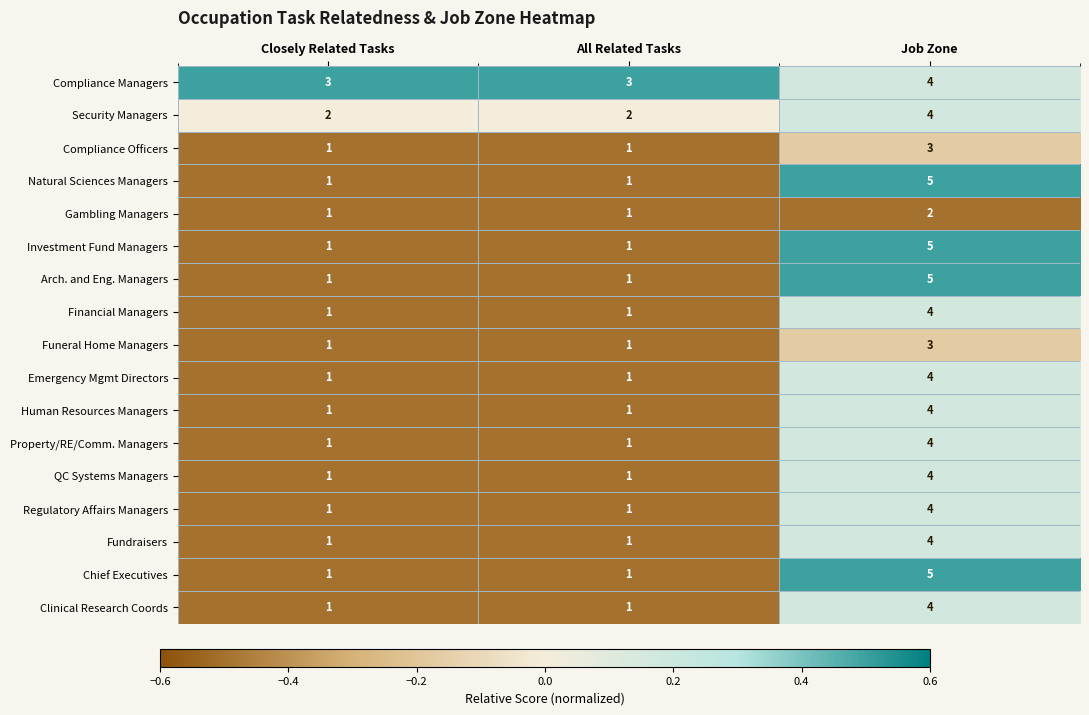

At which category is the sum across all series the highest?

Job Zone